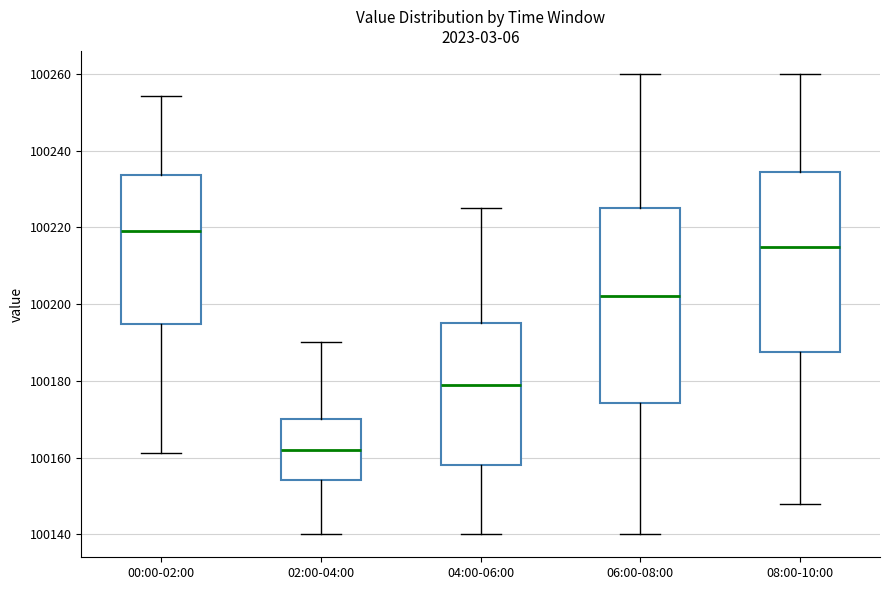

Comparing the boxes themselves (not the whiskers), which one is the tallest?

06:00-08:00